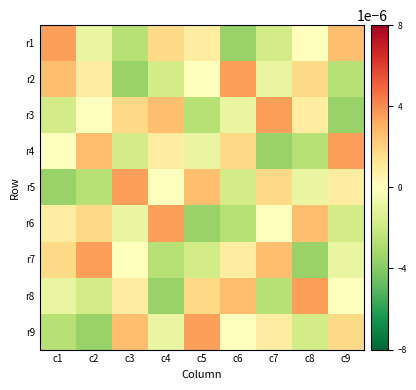

At how many categories does at least one series exceed 0?

9